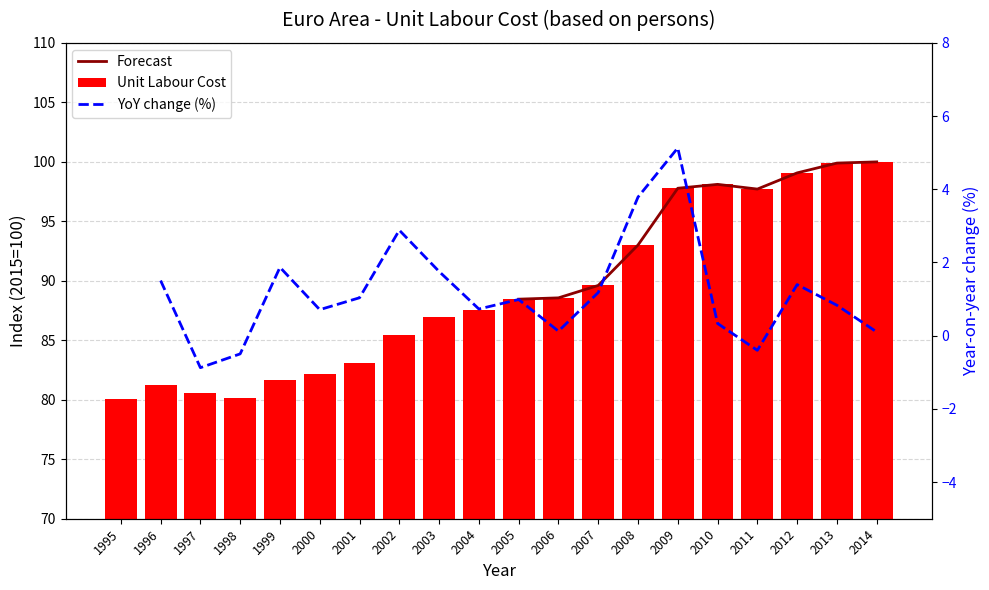

What is the difference between the values at 2002 and 1999?

3.8